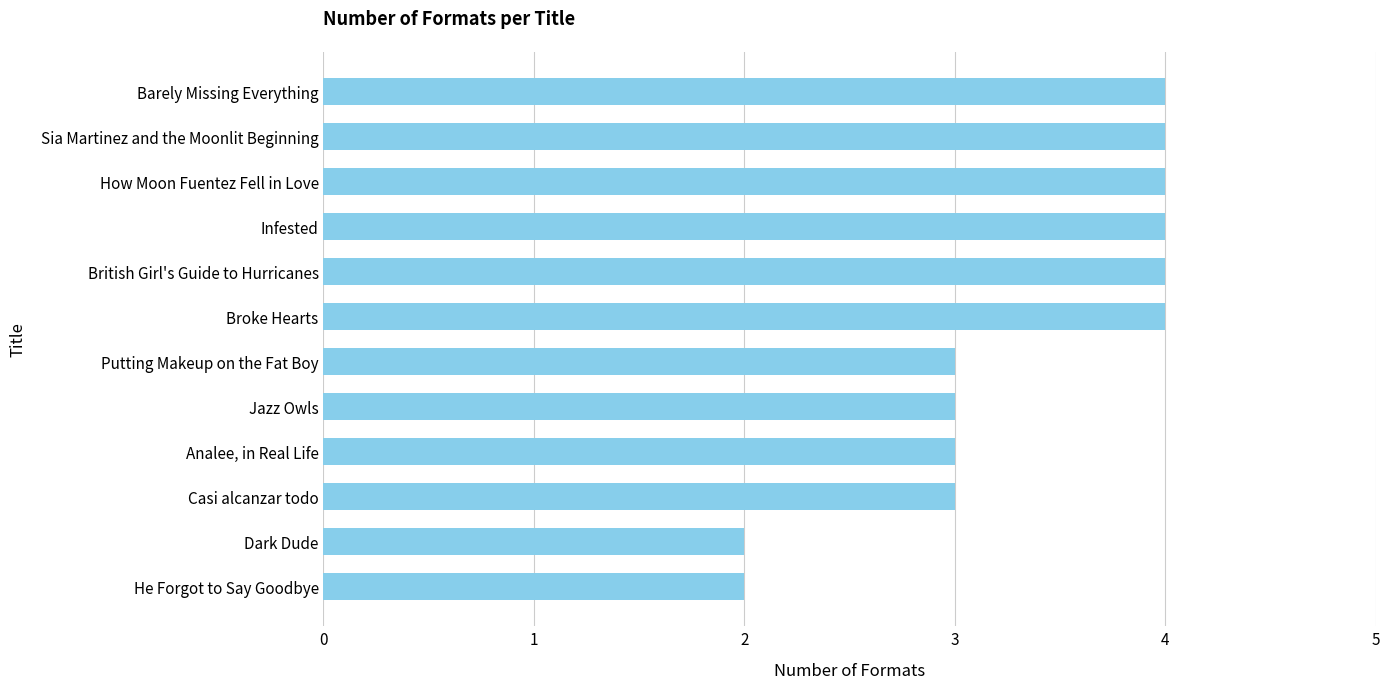

What is the maximum value shown in the chart?

4